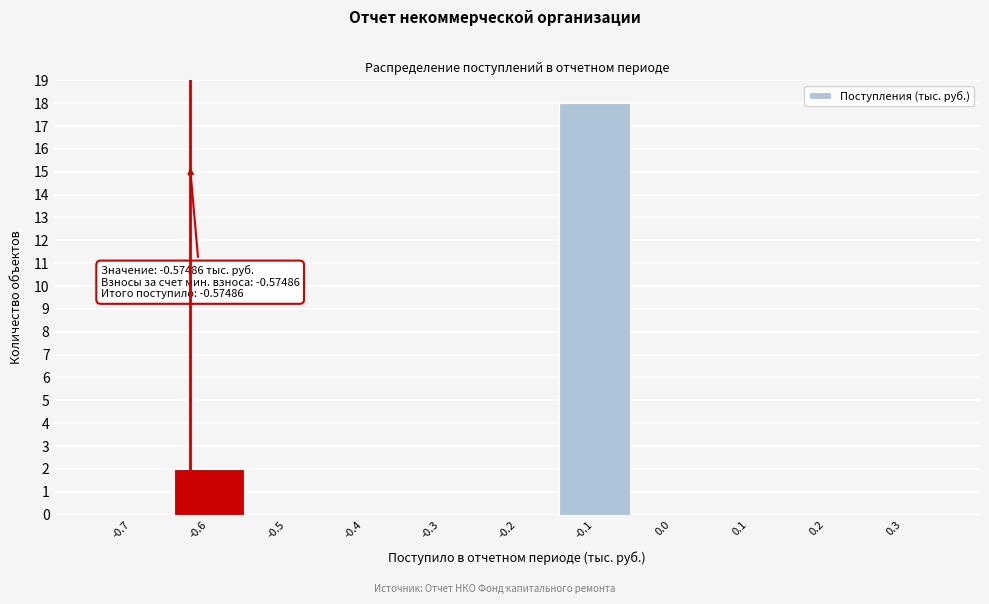

Reading left to right, transcribe all the data shown in this chart.

-0.7=0	-0.6=2	-0.5=0	-0.4=0	-0.3=0	-0.2=0	-0.1=18	0.0=0	0.1=0	0.2=0	0.3=0